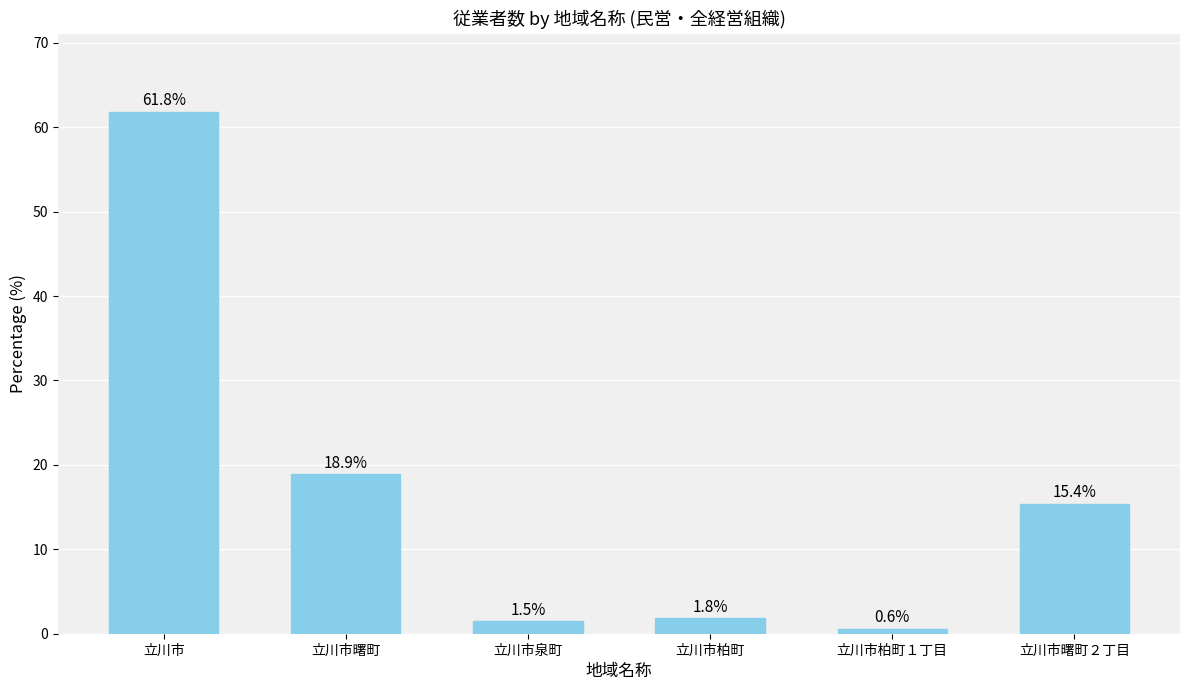

What is the change in value from 立川市 to 立川市曙町?

-42.9